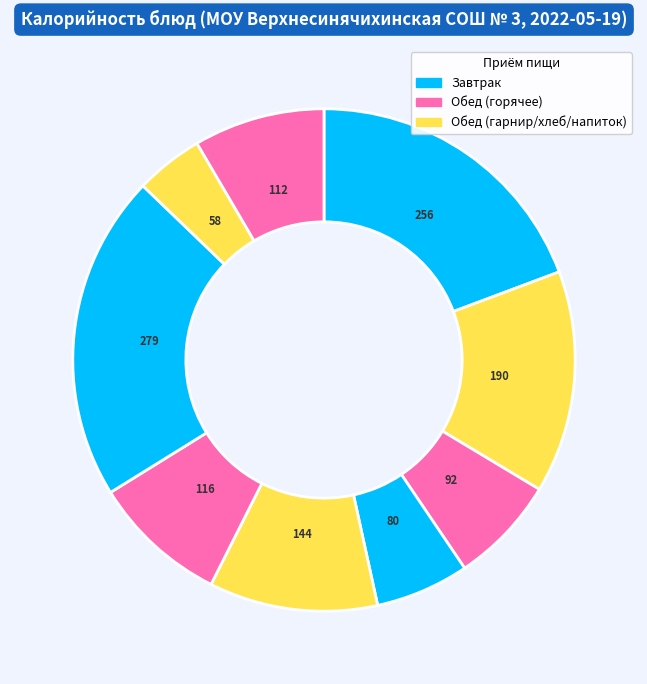

Does any single category account for the majority?

No